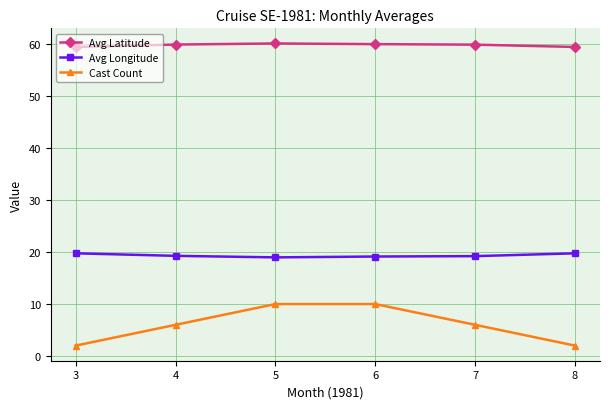

How many data points does each series have?

6